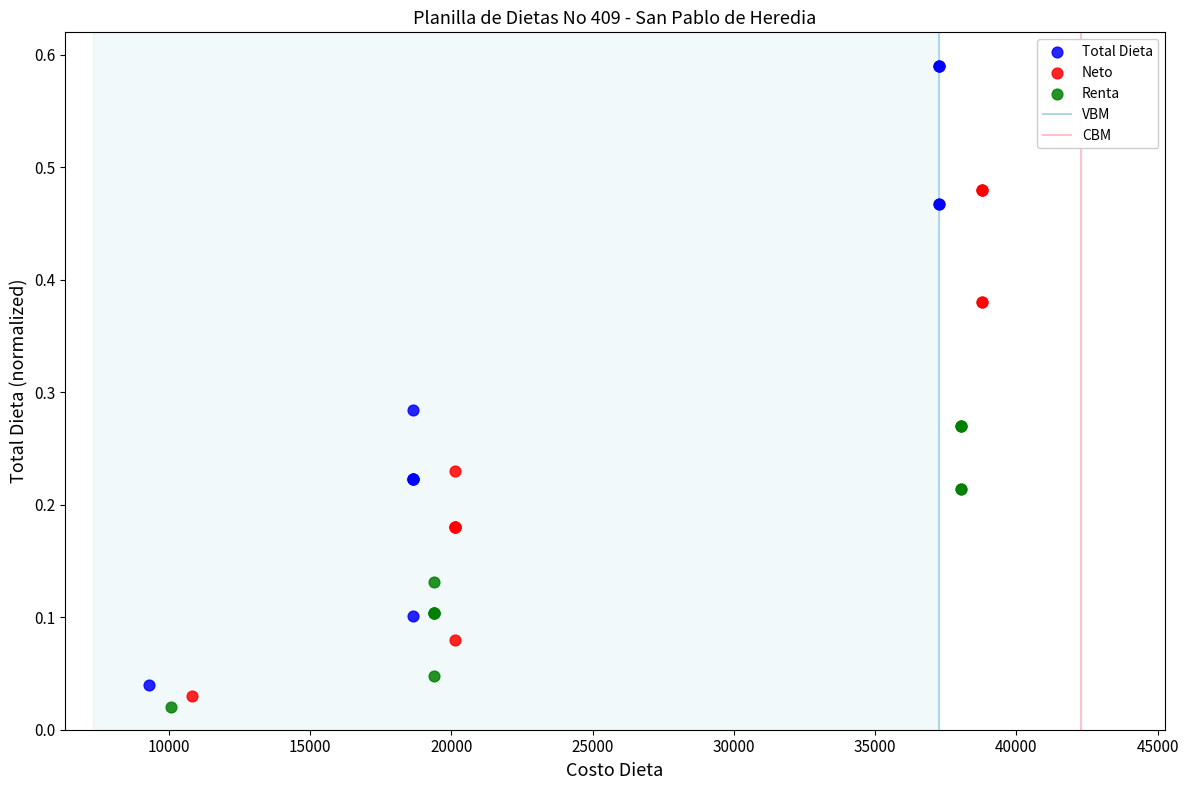

Which series reaches the maximum Y coordinate?

Total Dieta